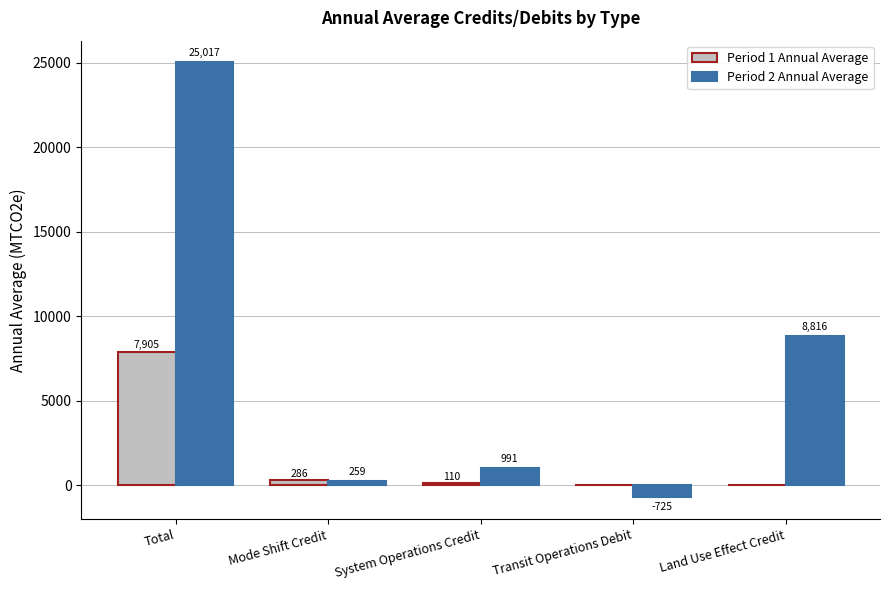

Between System Operations Credit and Land Use Effect Credit, which series saw the biggest shift?

Period 2 Annual Average